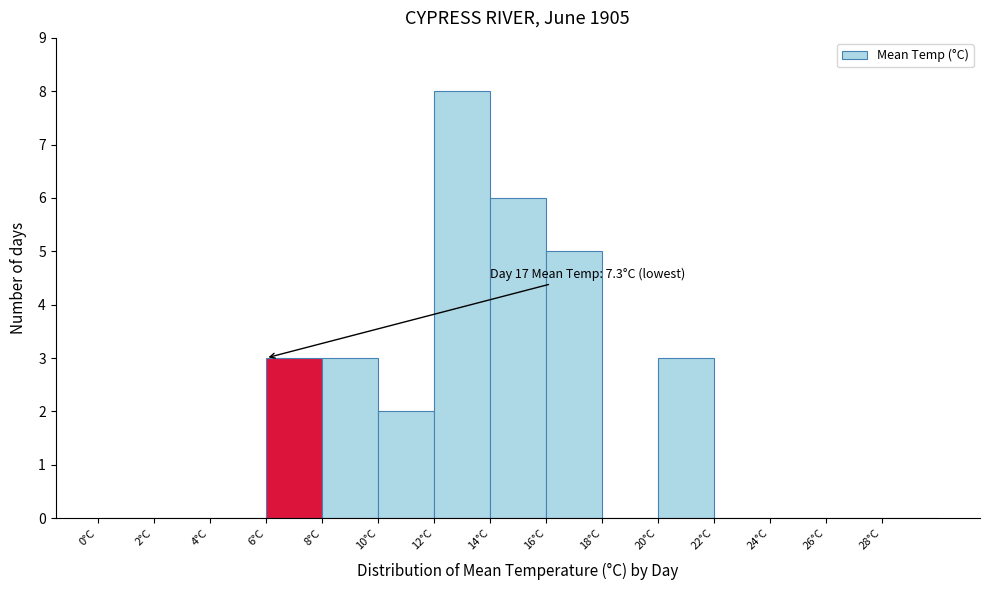

Over which range of the x-axis is the bar tallest?

12 to 14